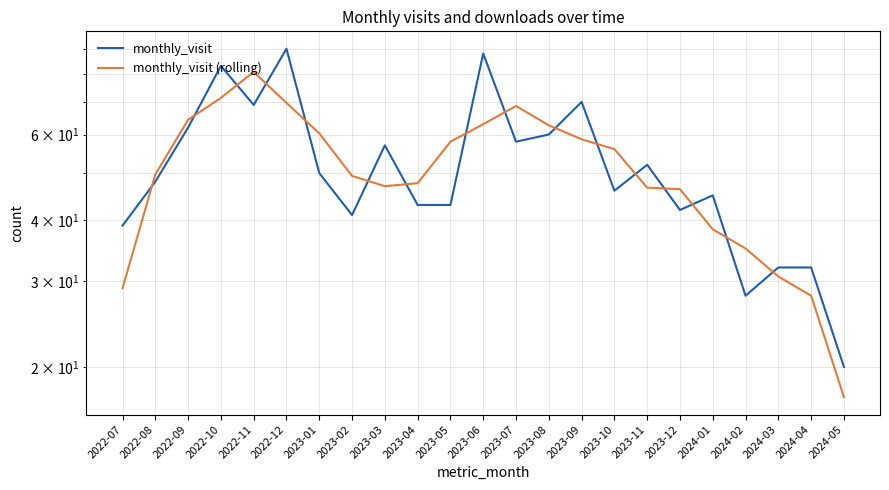

Reading left to right, what are all the values shown in this chart?

monthly_visit: 39.0	48.0	62.0	83.0	69.0	90.0	50.0	41.0	57.0	43.0	43.0	88.0	58.0	60.0	70.0	46.0	52.0	42.0	45.0	28.0	32.0	32.0	20.0
monthly_visit (rolling): 29.0	49.7	64.3	71.3	80.7	69.7	60.3	49.3	47.0	47.7	58.0	63.0	68.7	62.7	58.7	56.0	46.7	46.3	38.3	35.0	30.7	28.0	17.3